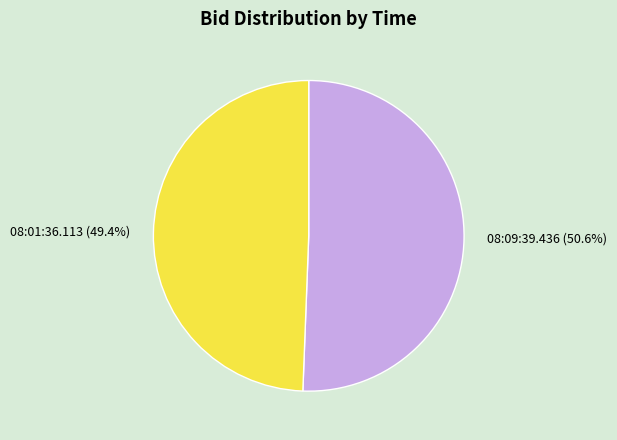

Is 08:09:39.436 the majority of the pie?

Yes